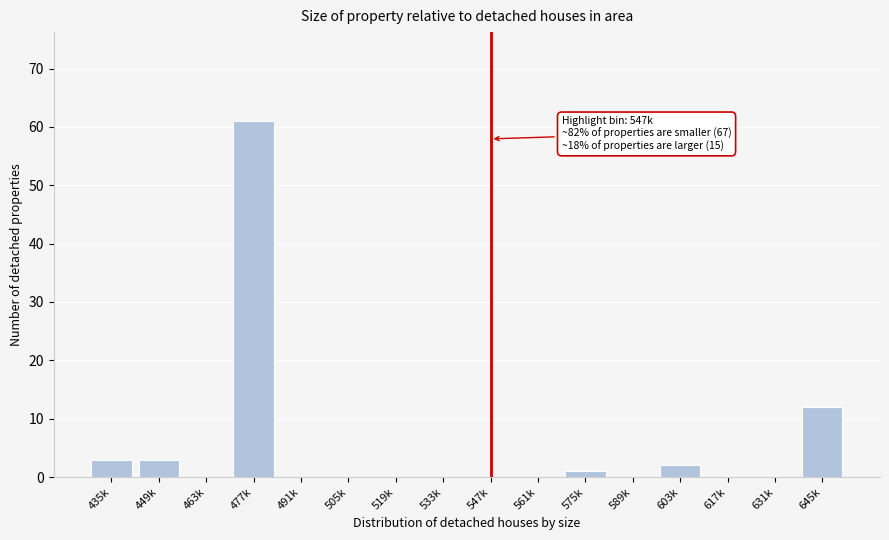

Reading right to left, list all the values displayed in this chart.

645k=12	631k=0	617k=0	603k=2	589k=0	575k=1	561k=0	547k=0	533k=0	519k=0	505k=0	491k=0	477k=61	463k=0	449k=3	435k=3